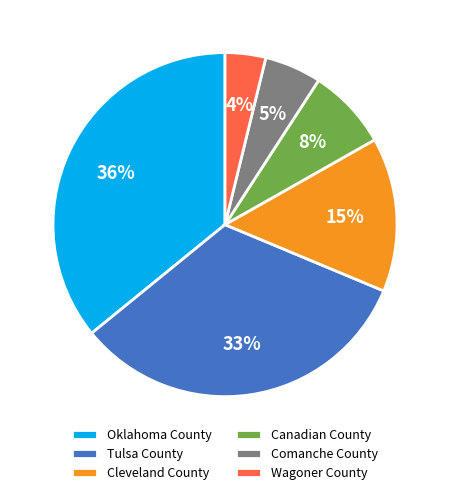

To the nearest percent, what portion does Canadian County represent?

8%